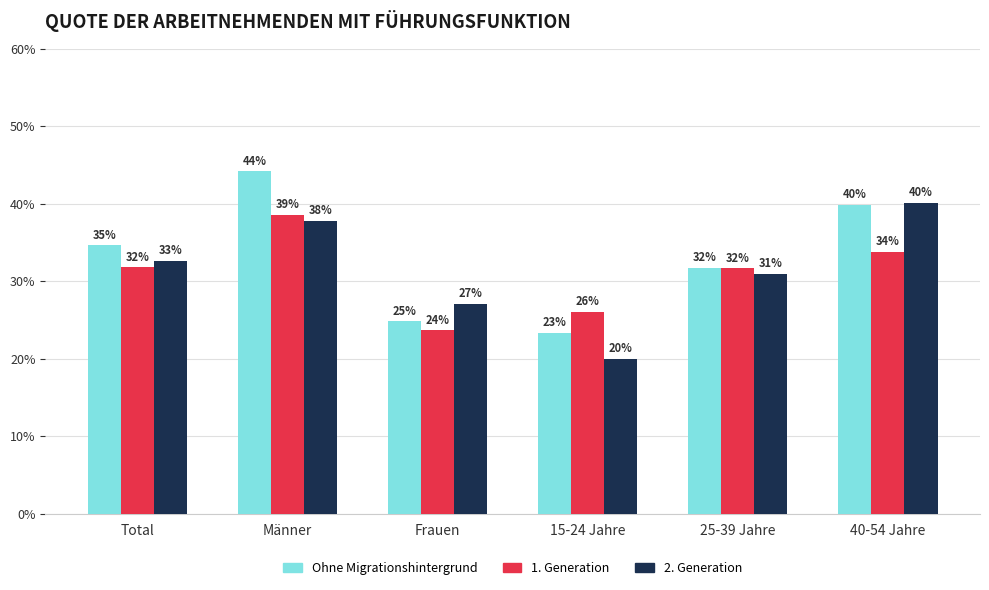

What are all the series names shown in the legend?

Ohne Migrationshintergrund, 1. Generation, 2. Generation